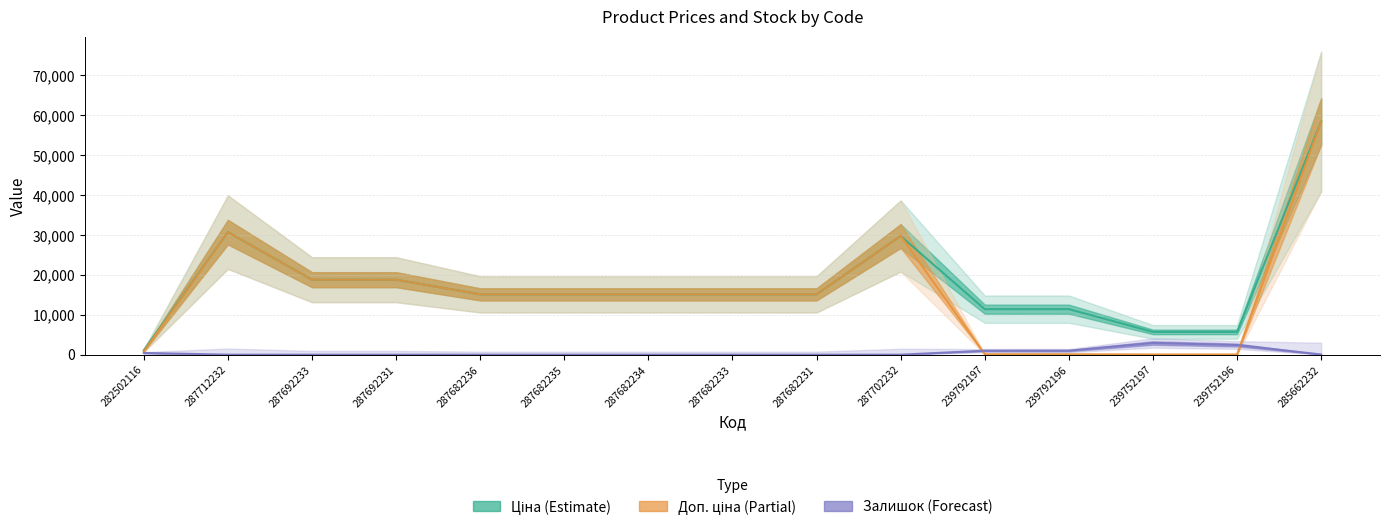

How many data points does each series have?

15